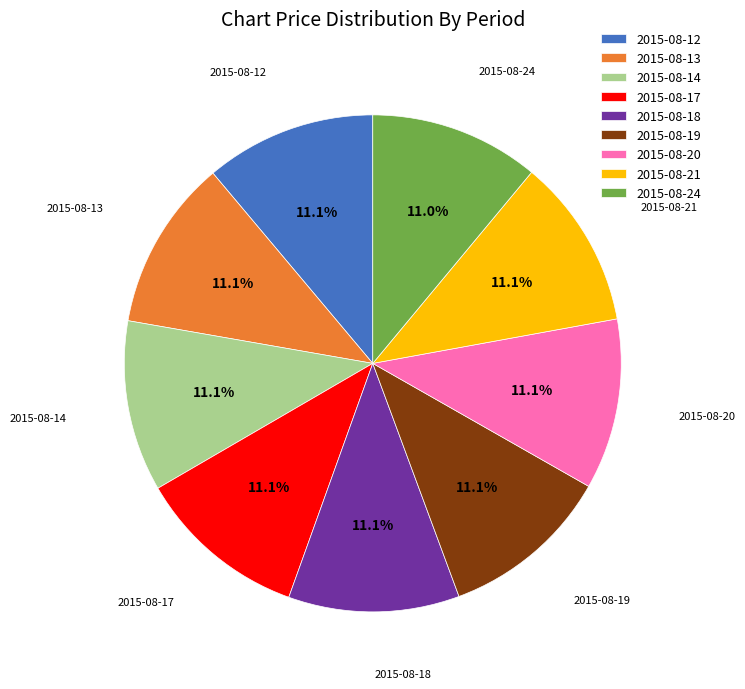

What is the ratio of the value at 2015-08-19 to the value at 2015-08-18?

1.0